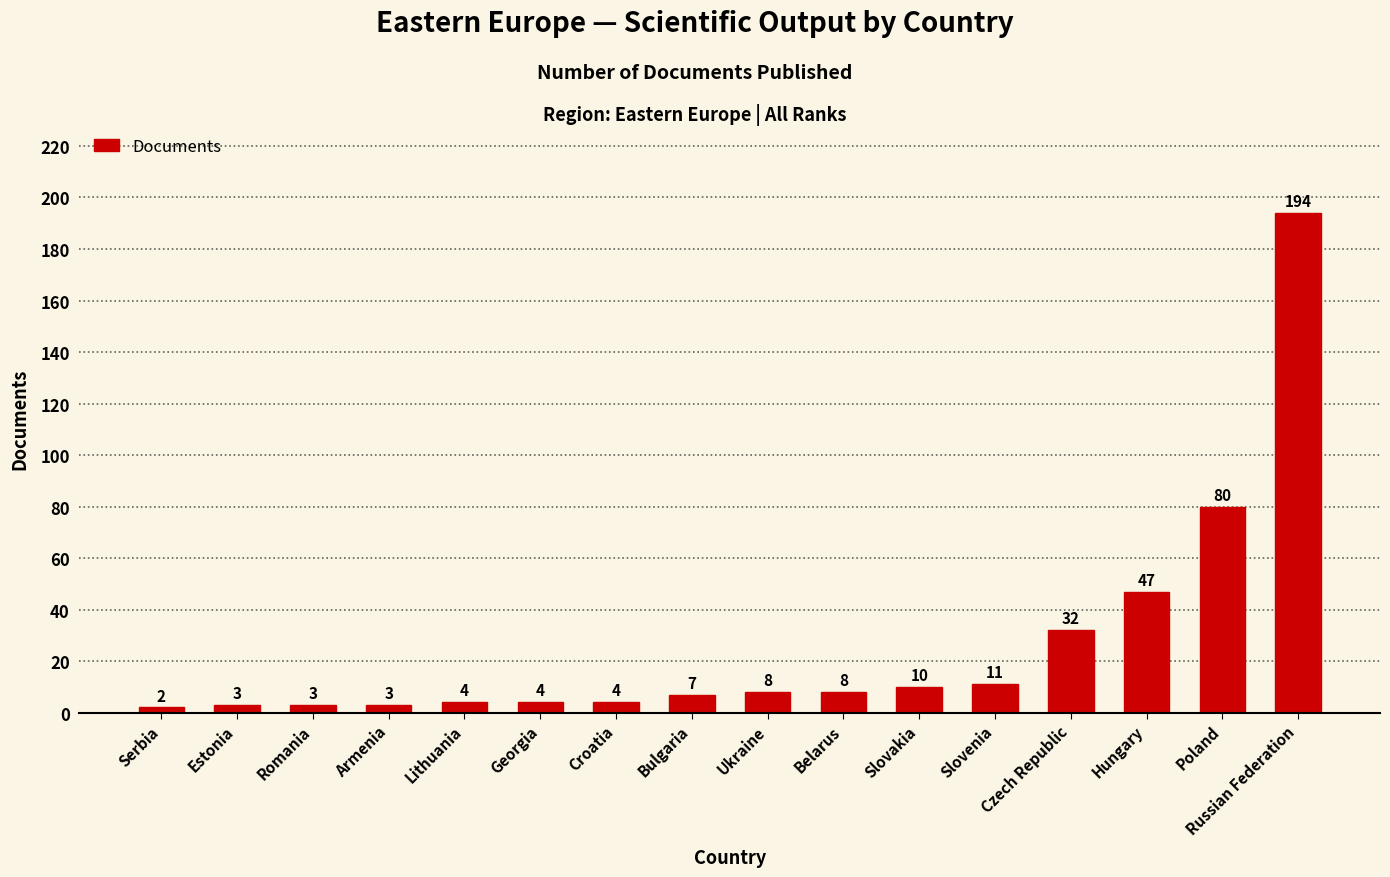

Count the number of categories in the chart.

16